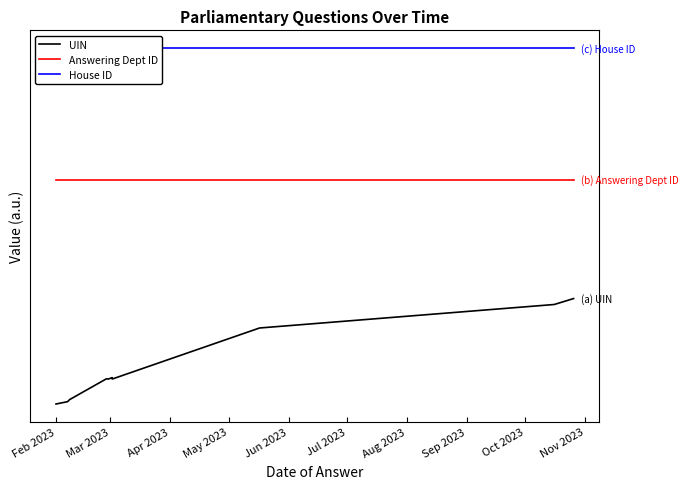

At which label is UIN closest to 0?

Feb 2023